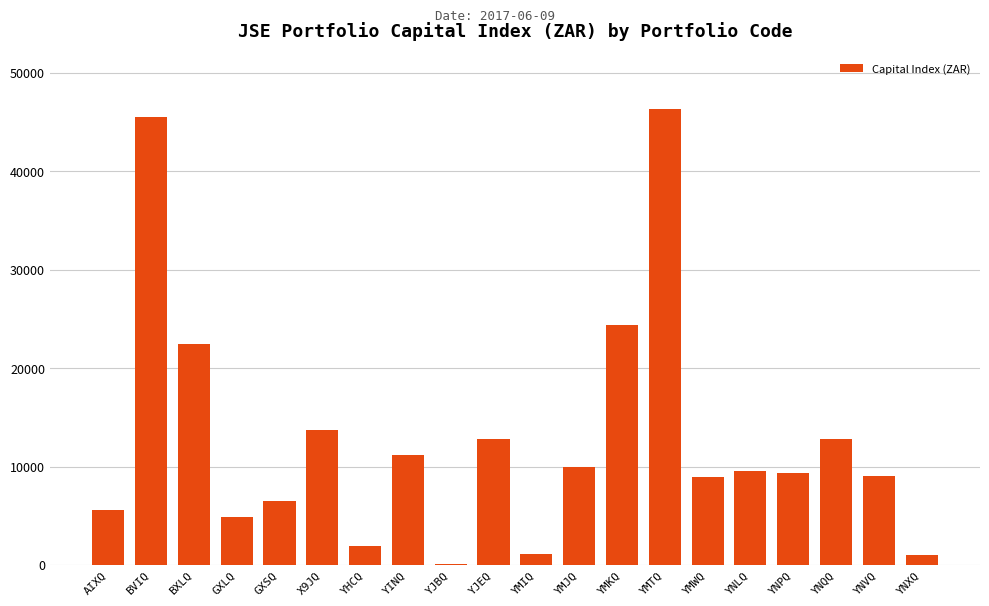

How many data points are above 9551?

10